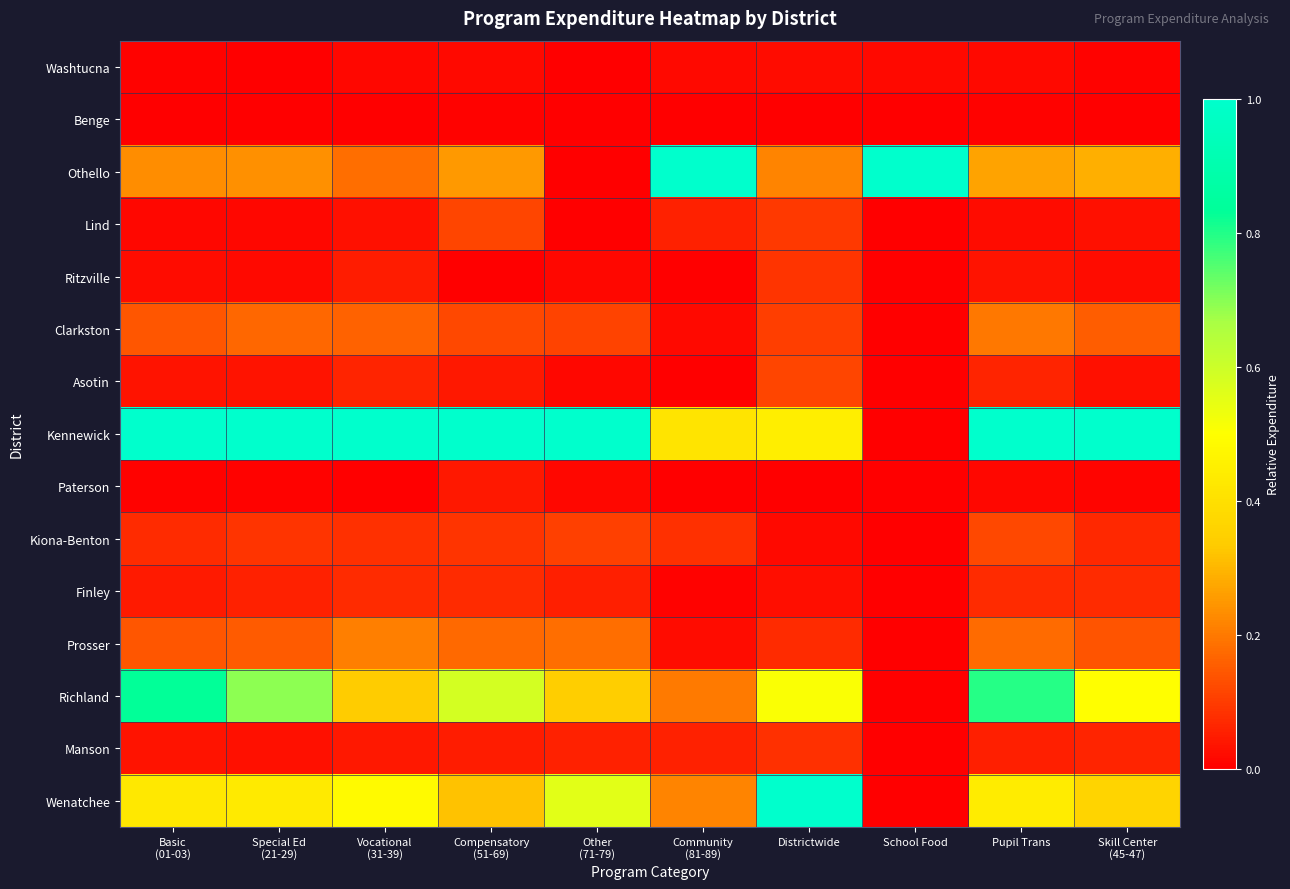

Which category has the lowest value across all series?

Other
(71-79)